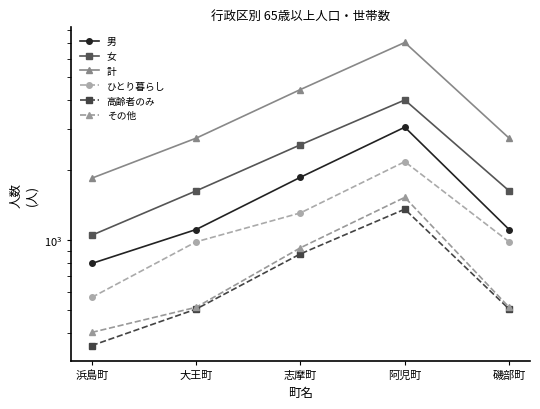

How many interior local peaks does the 男 series have?

1